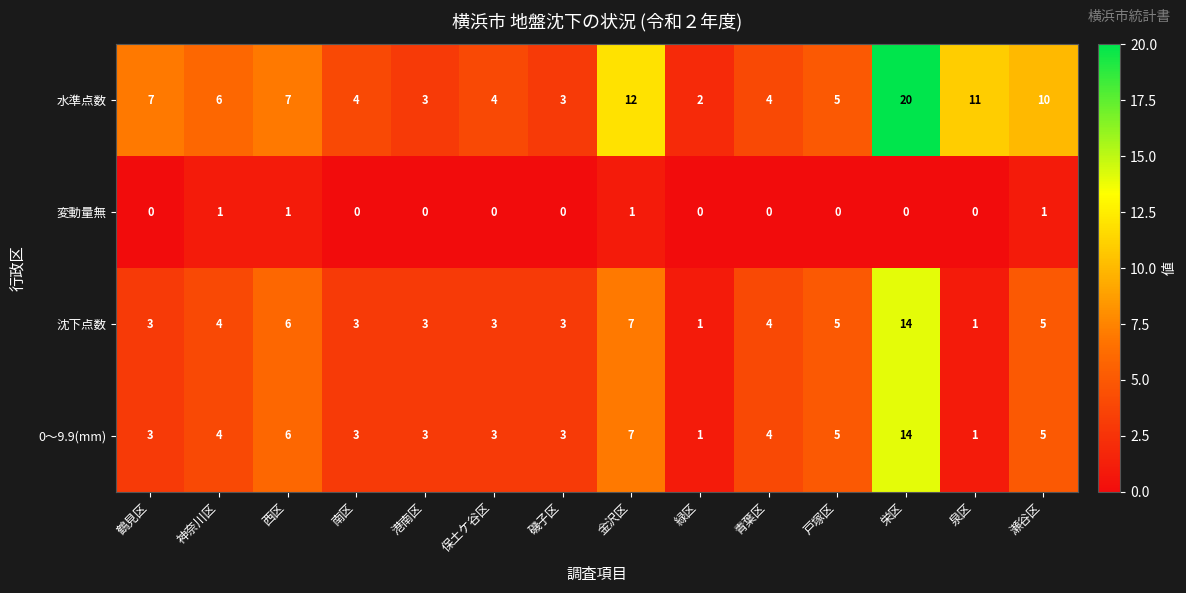

What is the highest value of the 水準点数 series?

20